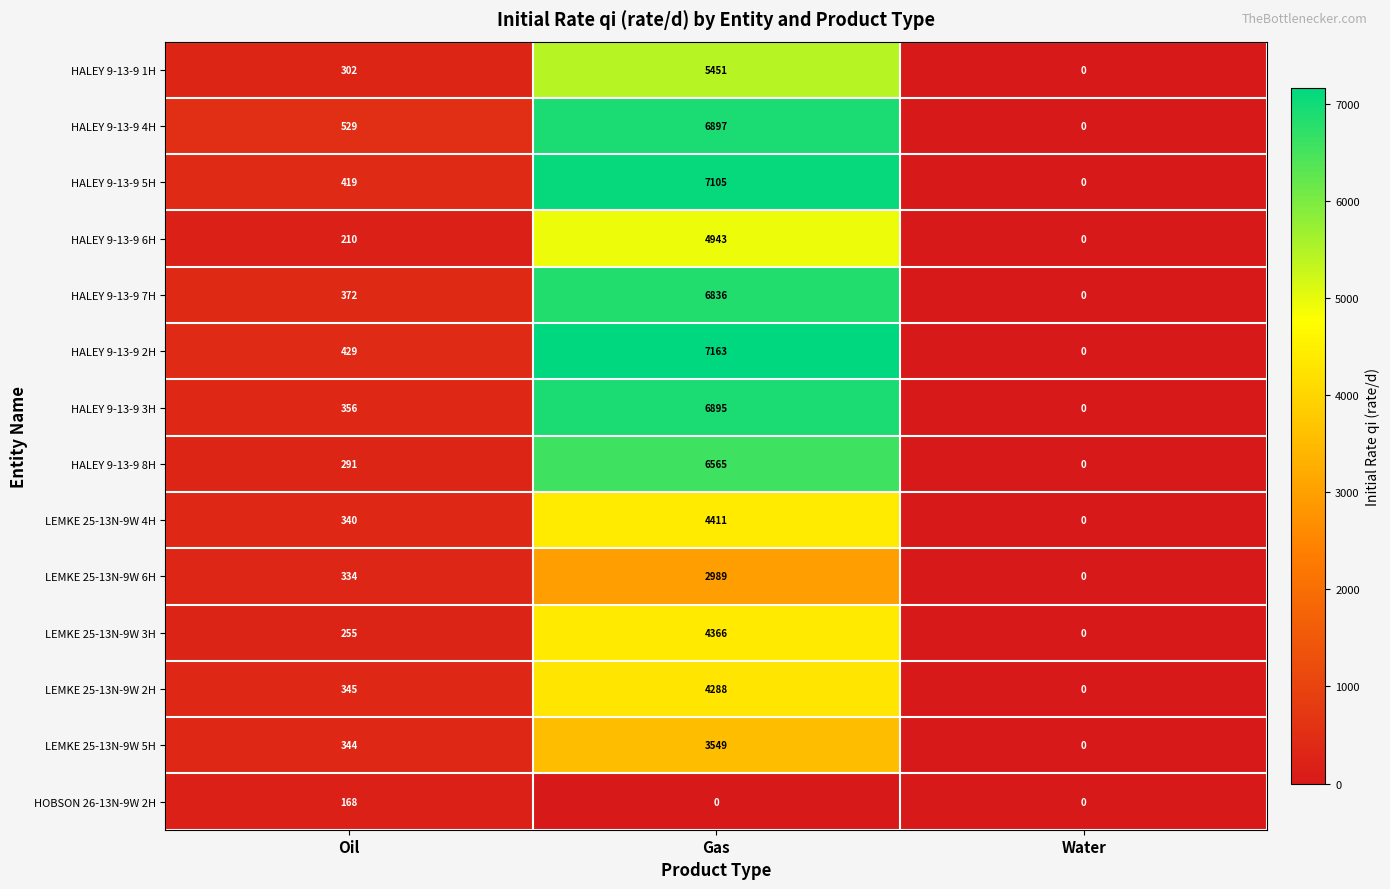

Which series has the largest total across all categories?

HALEY 9-13-9 2H